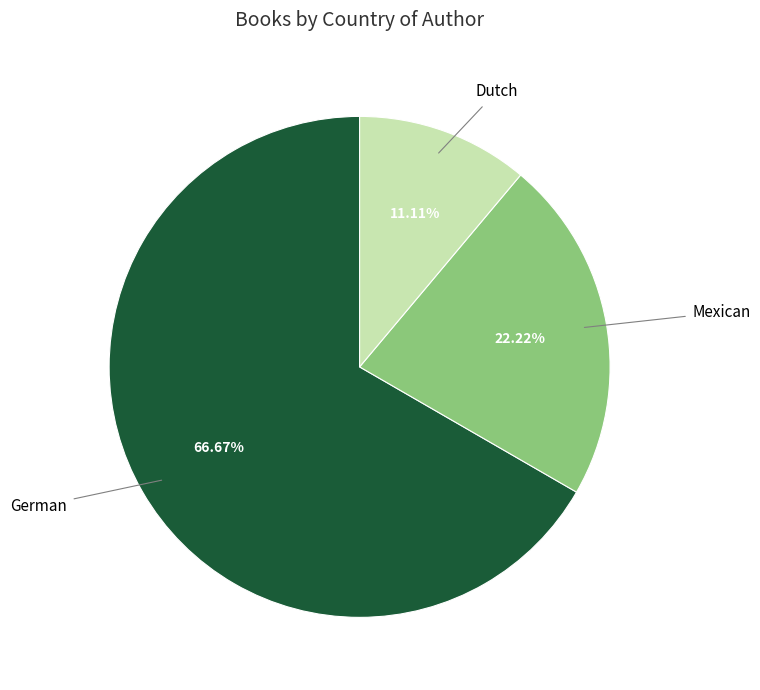

To the nearest percent, what percentage of the pie is Mexican?

22%